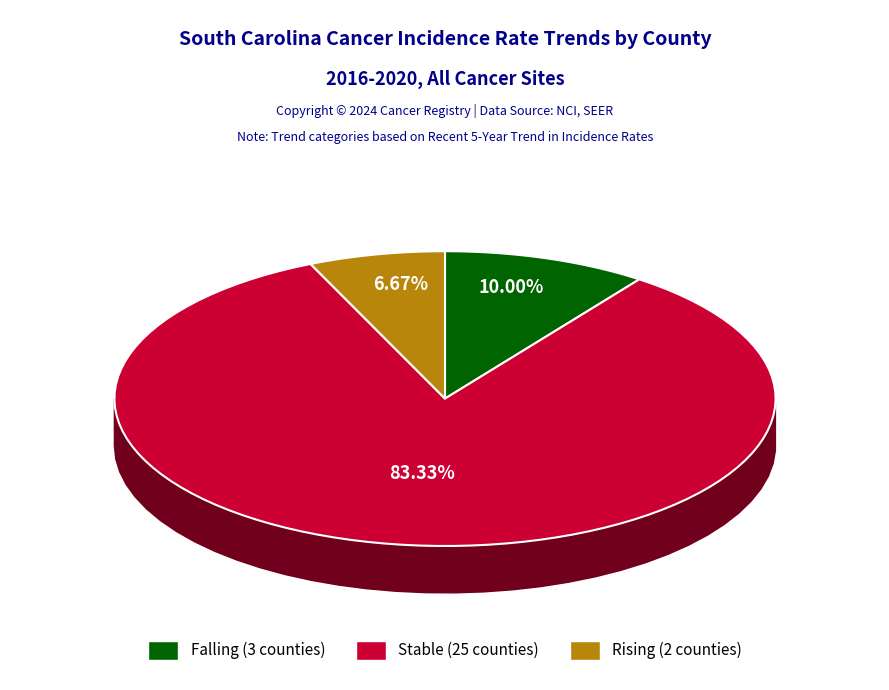

Rank the categories by value from highest to lowest.

stable, falling, rising